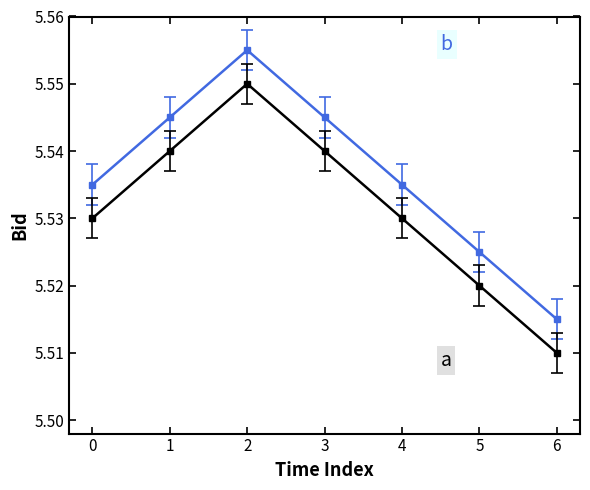

What is the total value across all series at 4?

11.1